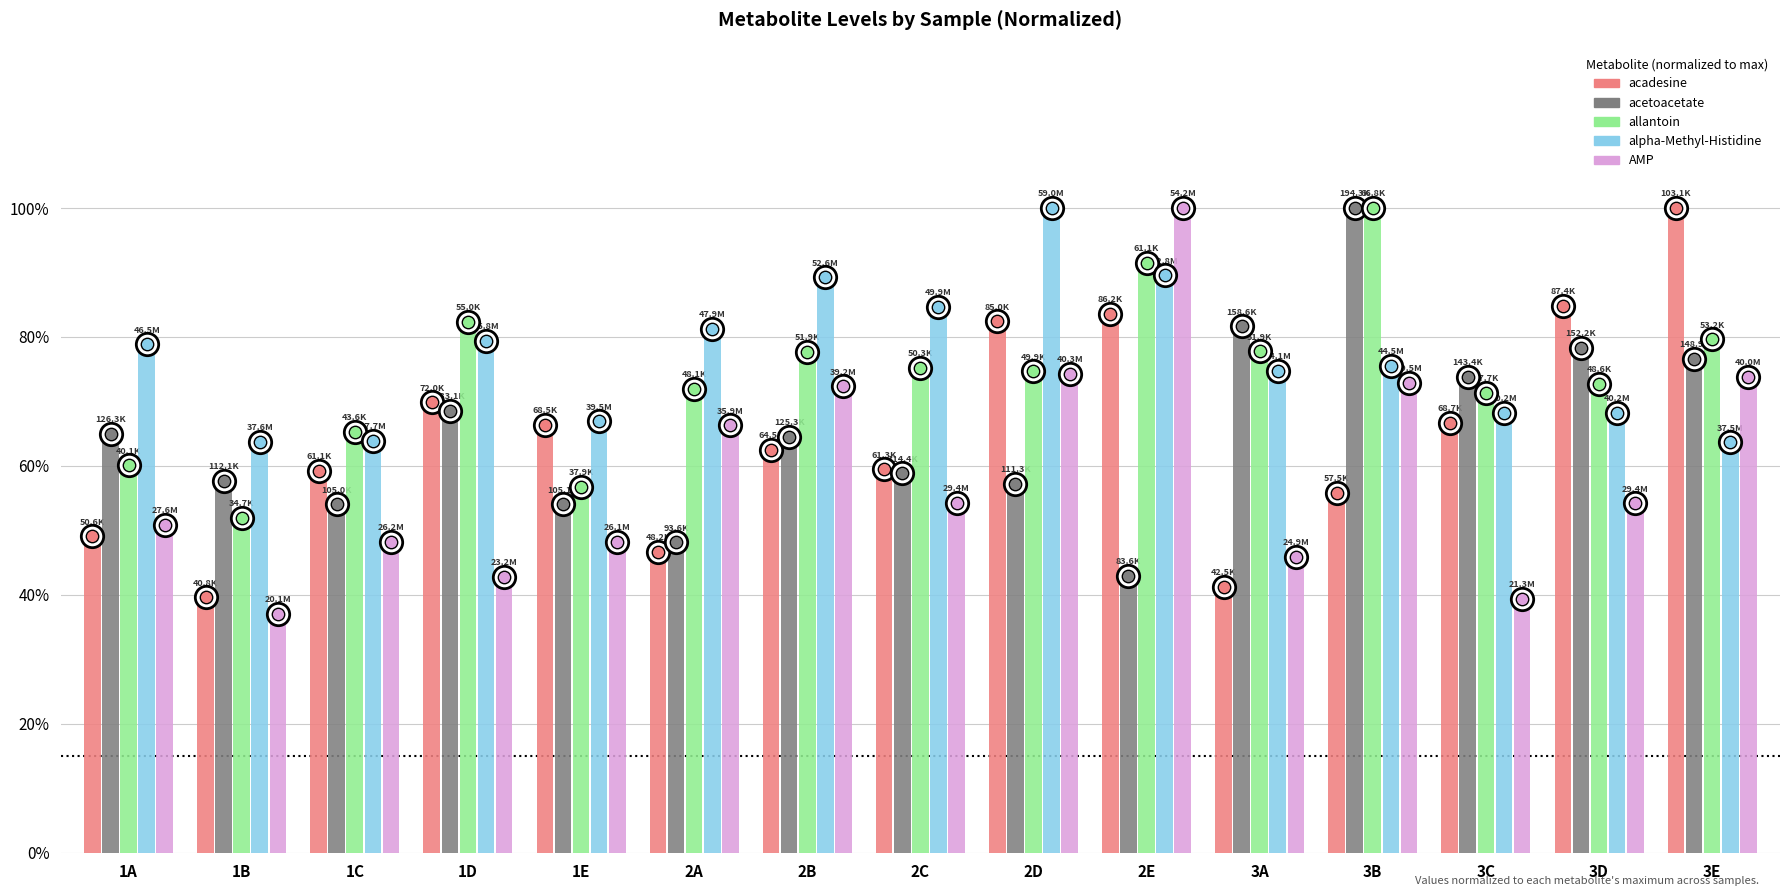

Which series has the largest Y range (max minus min)?

AMP